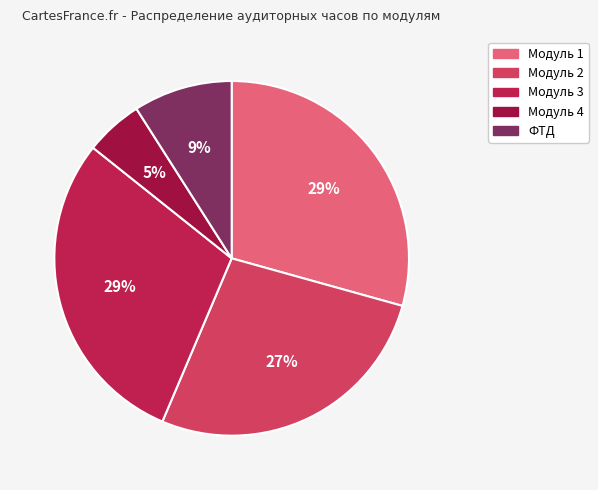

The Модуль 1 slice represents 24% of the pie. True or false?

False